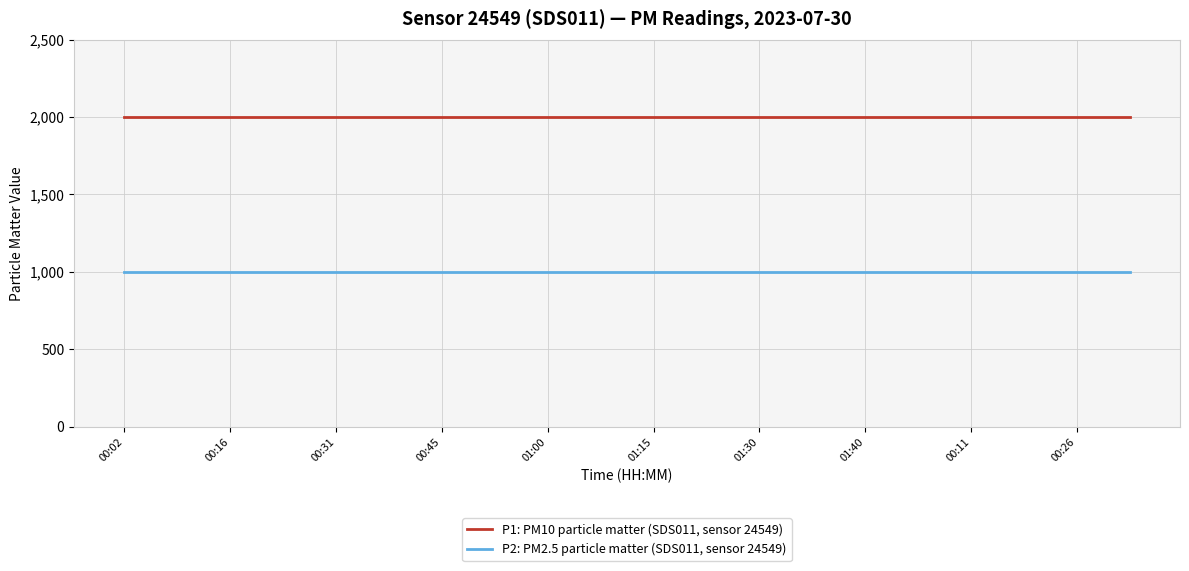

Rank the series by their average value, from highest to lowest.

P1: PM10 particle matter (SDS011, sensor 24549), P2: PM2.5 particle matter (SDS011, sensor 24549)